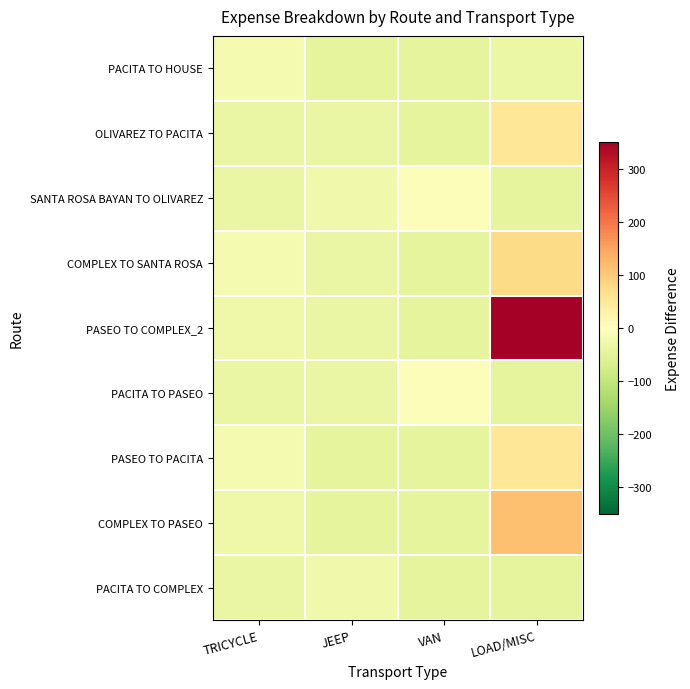

Reading left to right, what are all the values shown in this chart?

PACITA TO COMPLEX: TRICYCLE=-36.6	JEEP=-25.6	VAN=-45.6	LOAD/MISC=-45.6
COMPLEX TO PASEO: TRICYCLE=-29.6	JEEP=-45.6	VAN=-45.6	LOAD/MISC=114.4
PASEO TO PACITA: TRICYCLE=-18.6	JEEP=-45.6	VAN=-45.6	LOAD/MISC=54.4
PACITA TO PASEO: TRICYCLE=-36.6	JEEP=-37.6	VAN=-5.6	LOAD/MISC=-45.6
PASEO TO COMPLEX_2: TRICYCLE=-29.6	JEEP=-37.6	VAN=-45.6	LOAD/MISC=804.4
COMPLEX TO SANTA ROSA: TRICYCLE=-18.6	JEEP=-37.6	VAN=-45.6	LOAD/MISC=74.4
SANTA ROSA BAYAN TO OLIVAREZ: TRICYCLE=-36.6	JEEP=-25.6	VAN=-5.6	LOAD/MISC=-45.6
OLIVAREZ TO PACITA: TRICYCLE=-37.6	JEEP=-37.6	VAN=-45.6	LOAD/MISC=53.4
PACITA TO HOUSE: TRICYCLE=-18.6	JEEP=-45.6	VAN=-45.6	LOAD/MISC=-34.6